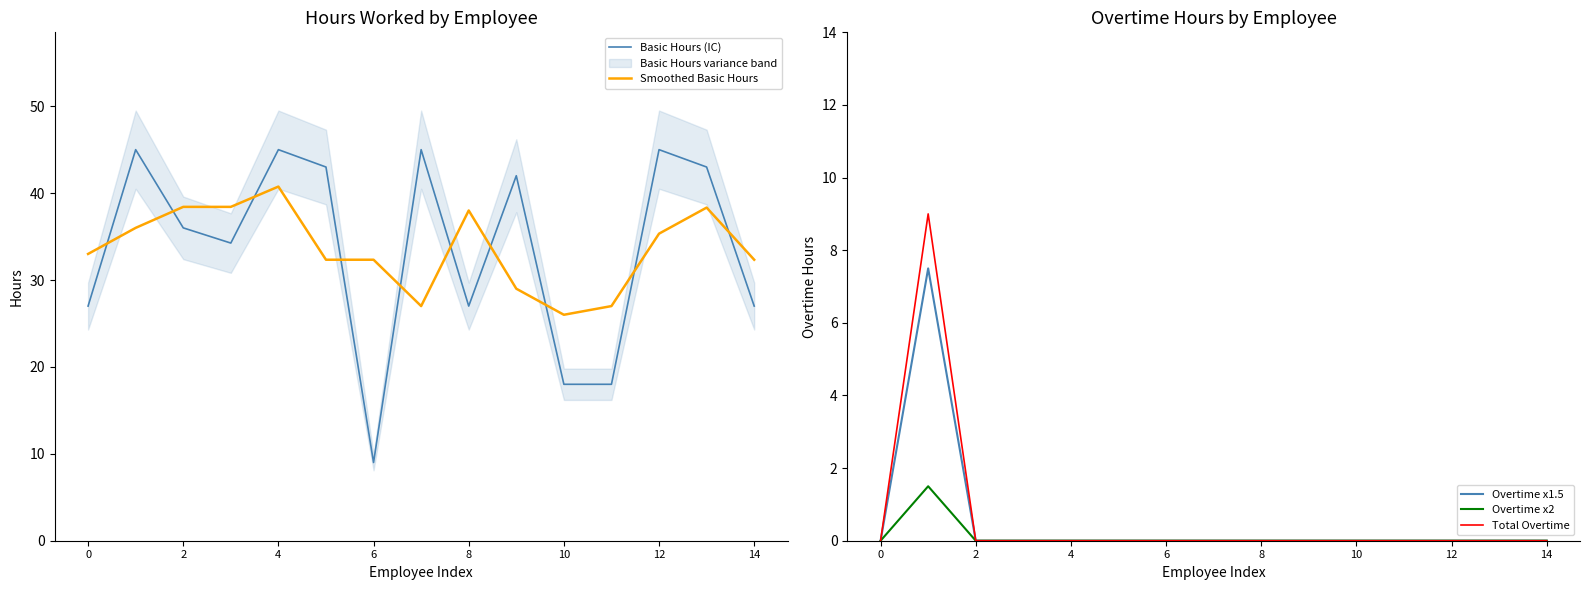

How many lines are shown in the chart?

5